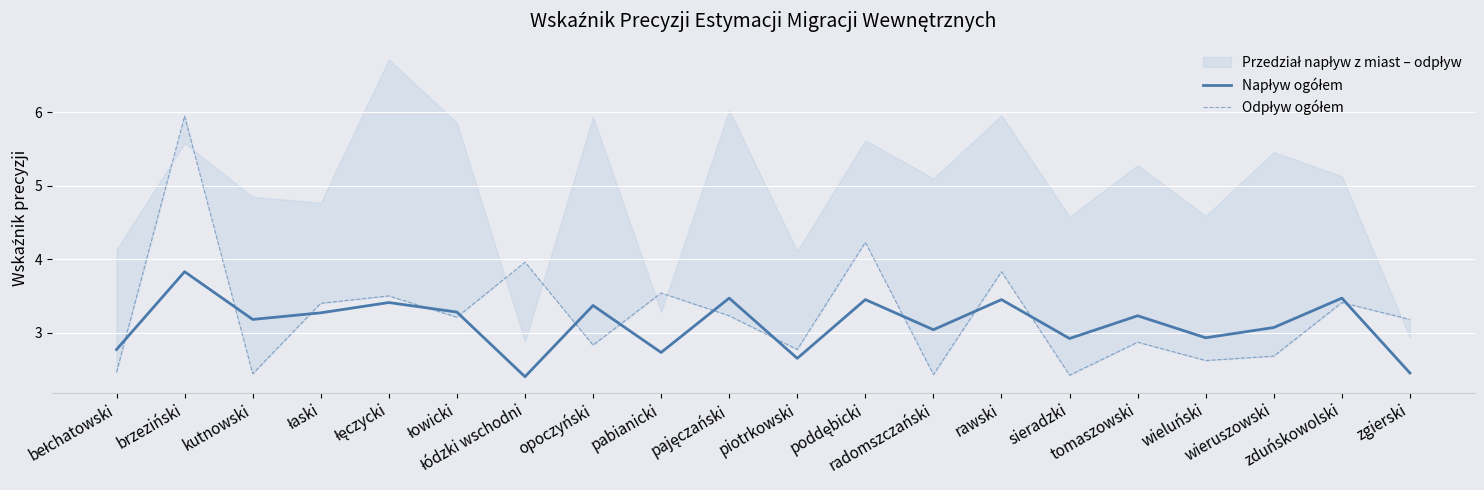

How many values in the Napływ ogółem series are below 3?

7